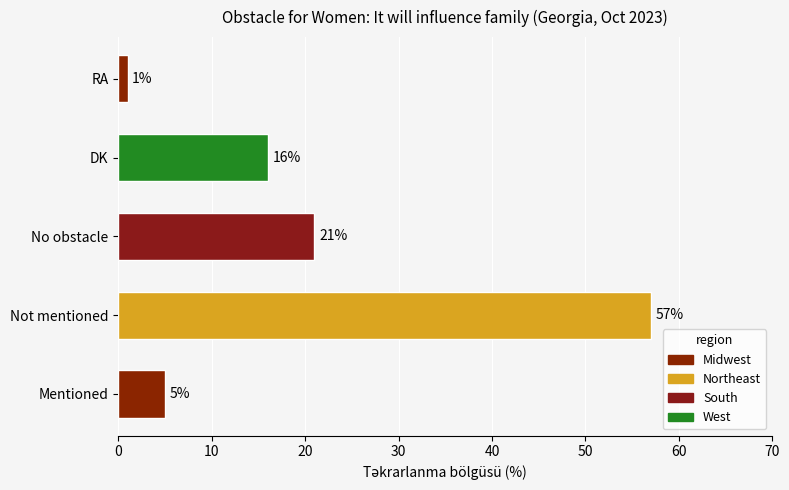

Reading bottom to top, extract all data points from this chart.

Mentioned=5	Not mentioned=57	No obstacle=21	DK=16	RA=1